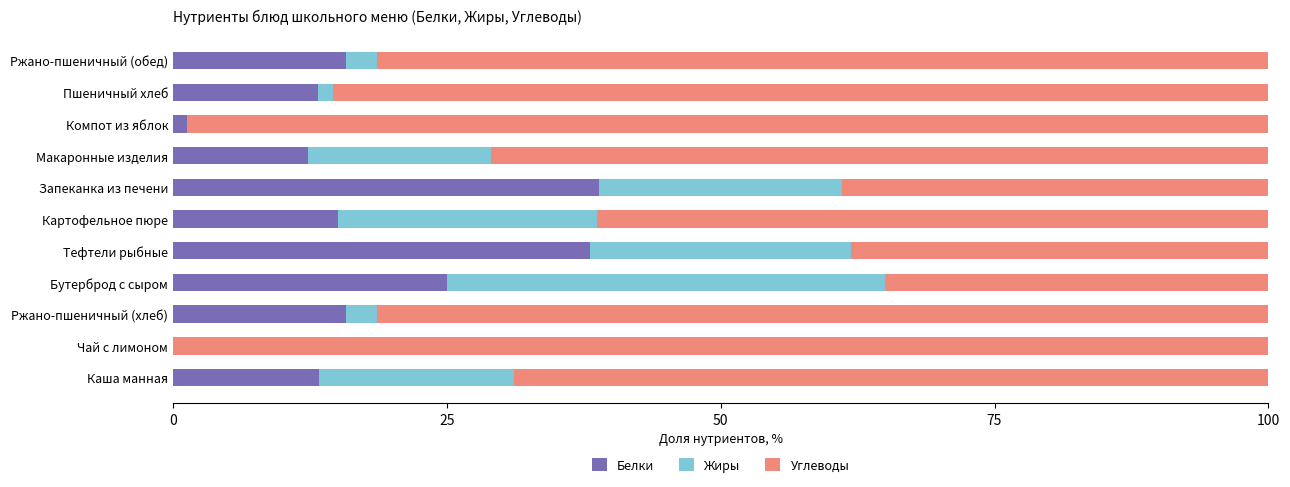

What is the total value across all series at Запеканка из печени?

100.0